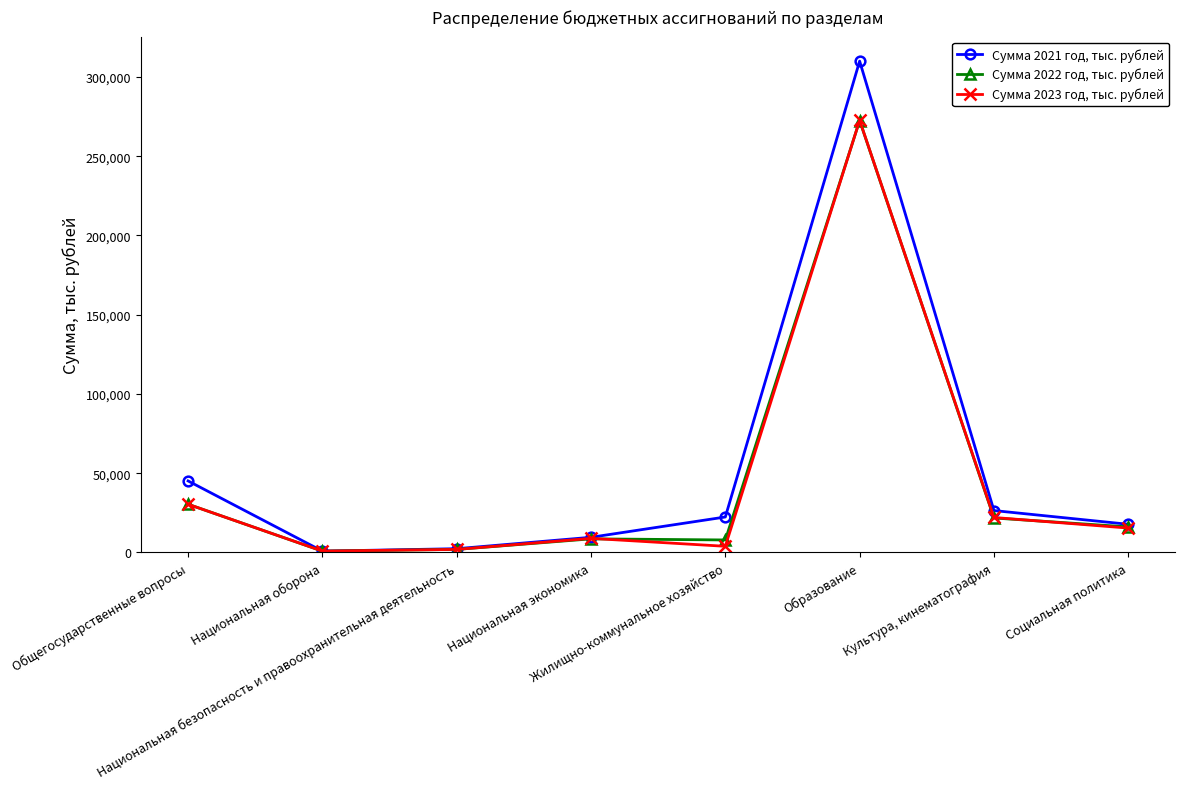

What is the label of the 2nd point from the right?

Культура, кинематография